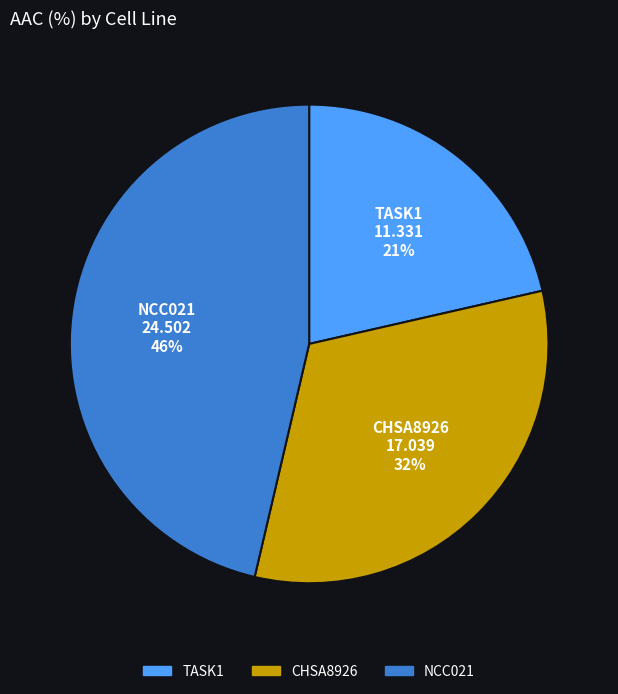

Is there a majority slice in this chart?

No